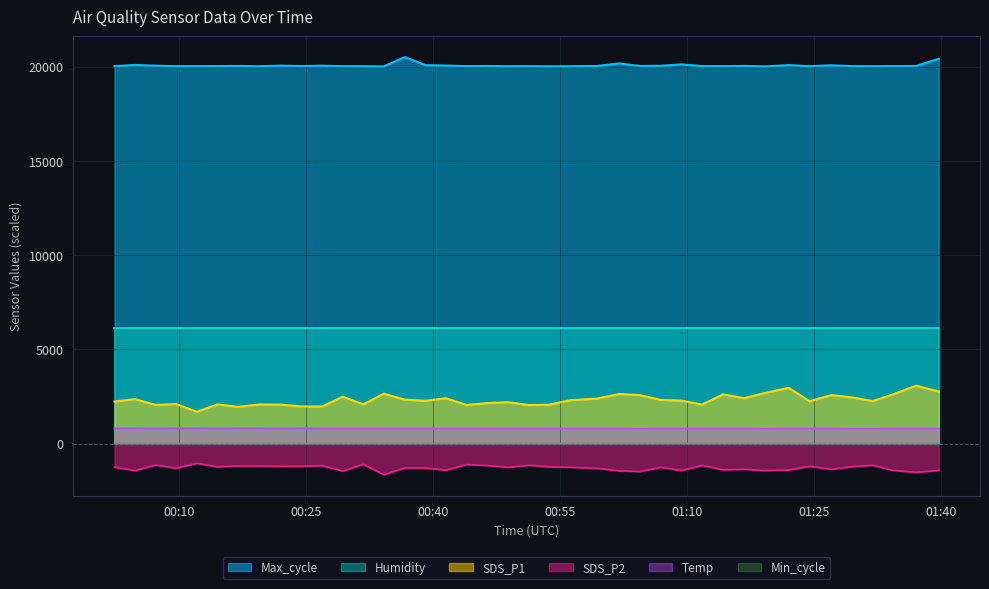

How many interior local peaks does the SDS_P2 series have?

12